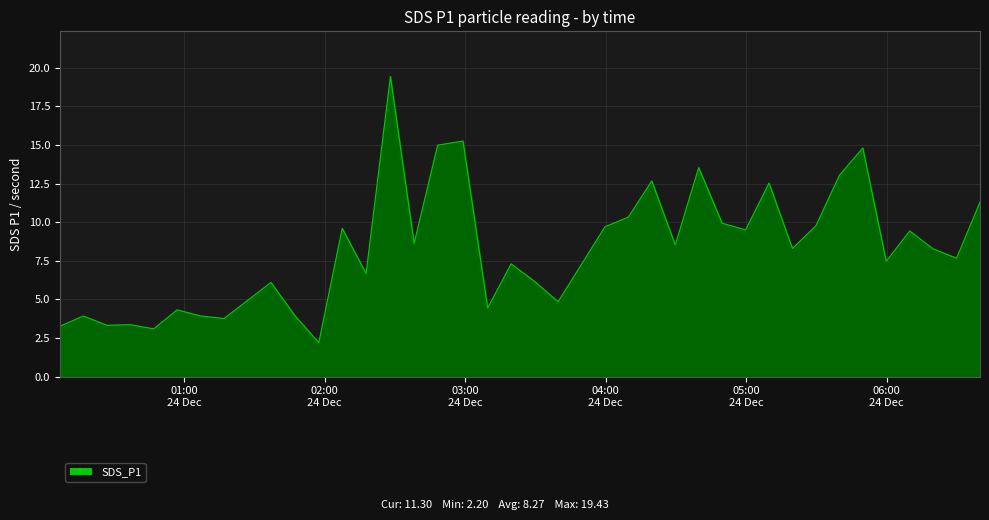

What is the greatest value displayed?

19.4